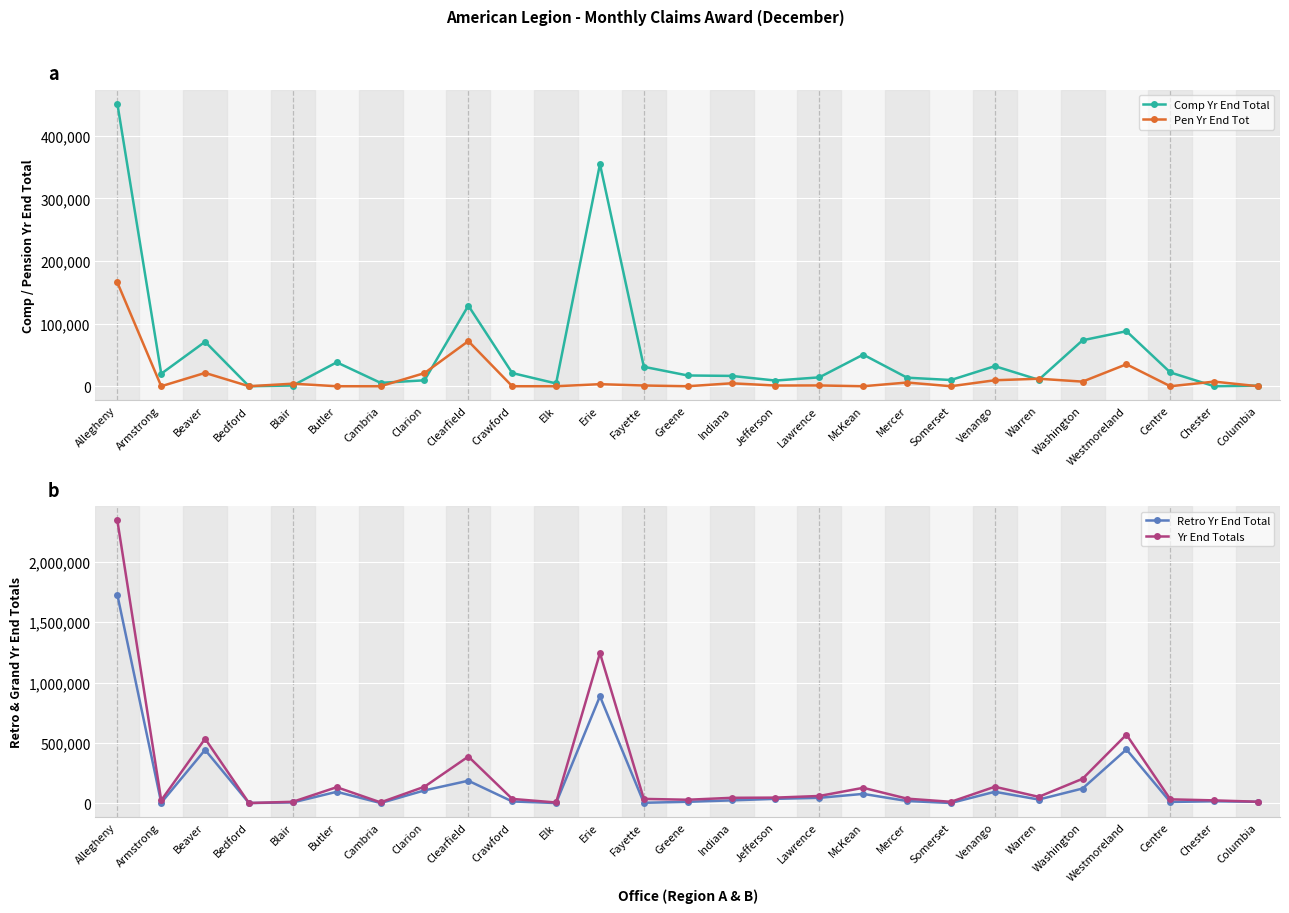

The value of Retro Yr End Total at Cambria is 0. True or false?

True